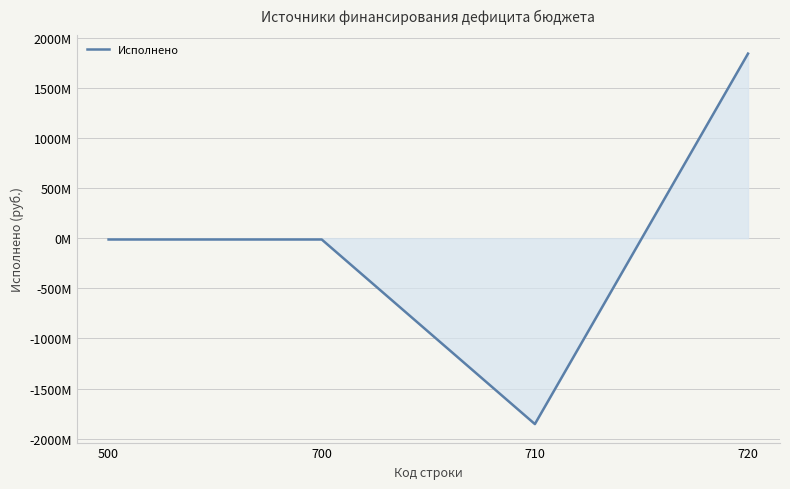

Which has a higher value, 720 or 700?

720